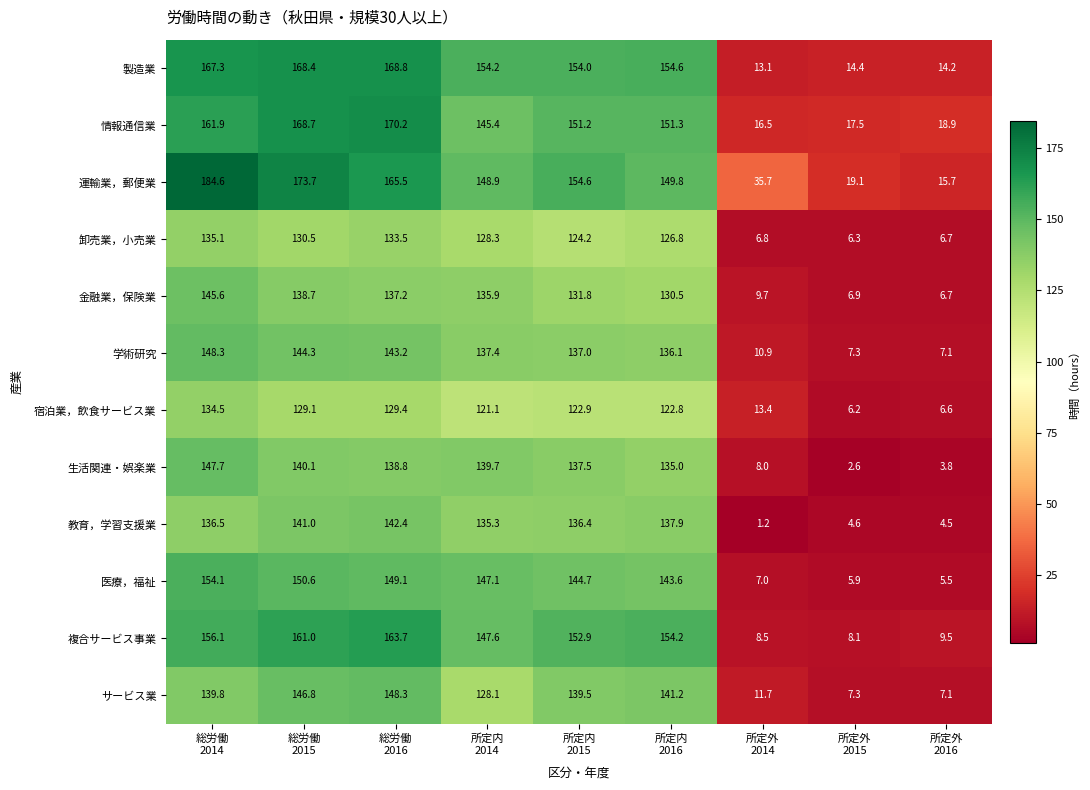

Which series has the largest range (max minus min)?

運輸業，郵便業